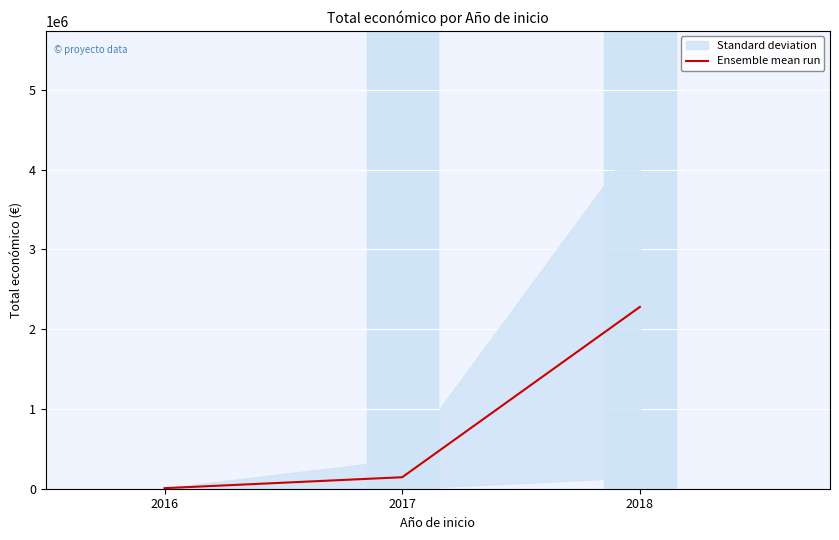

Does the chart display data point markers on the line(s)?

No